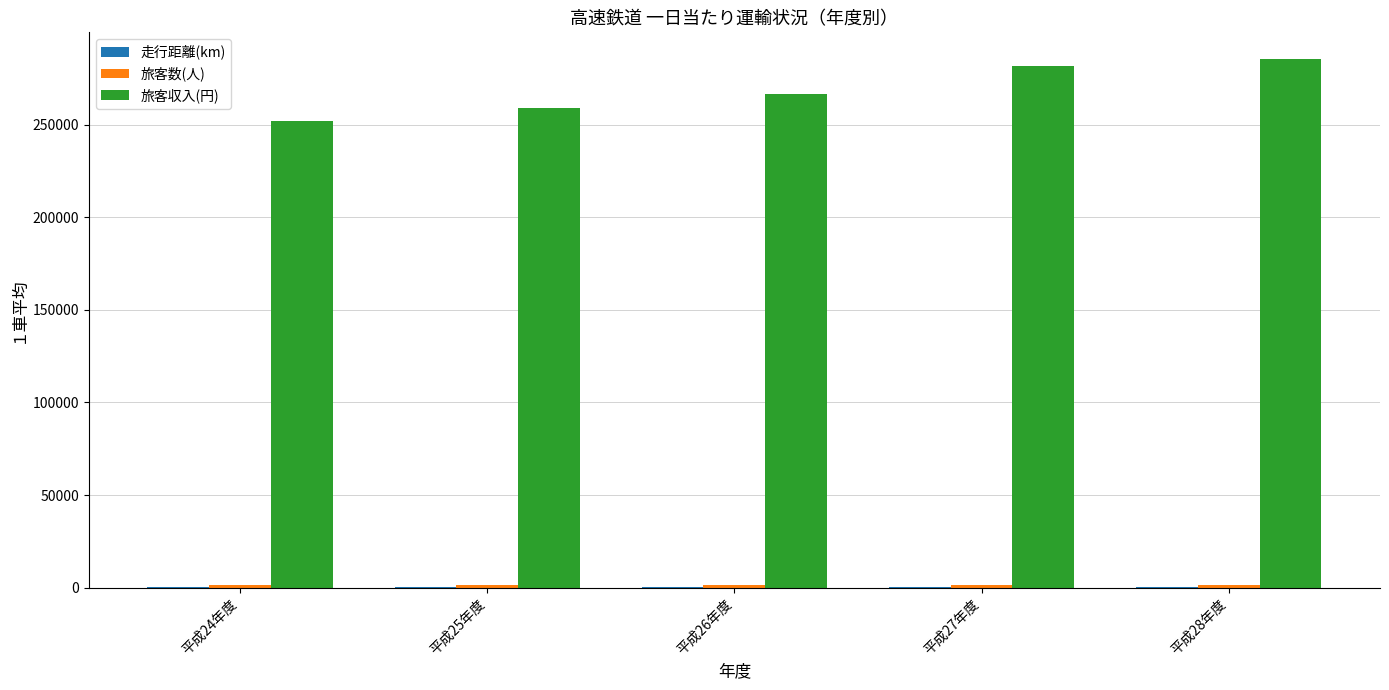

What is the maximum value shown in the chart?

285541.0